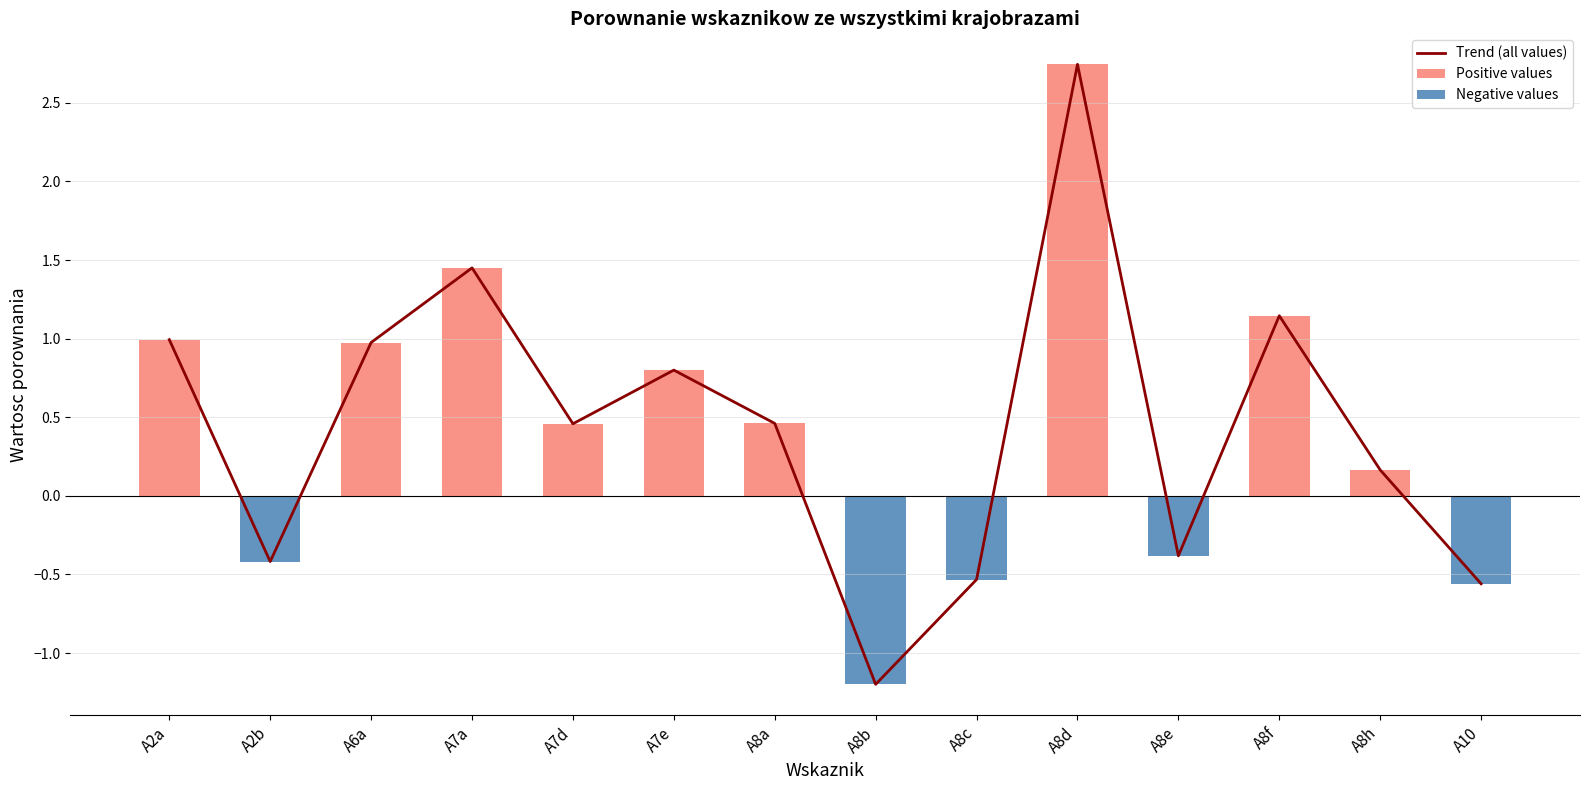

Which category has the lowest value in the Positive values series?

A2b